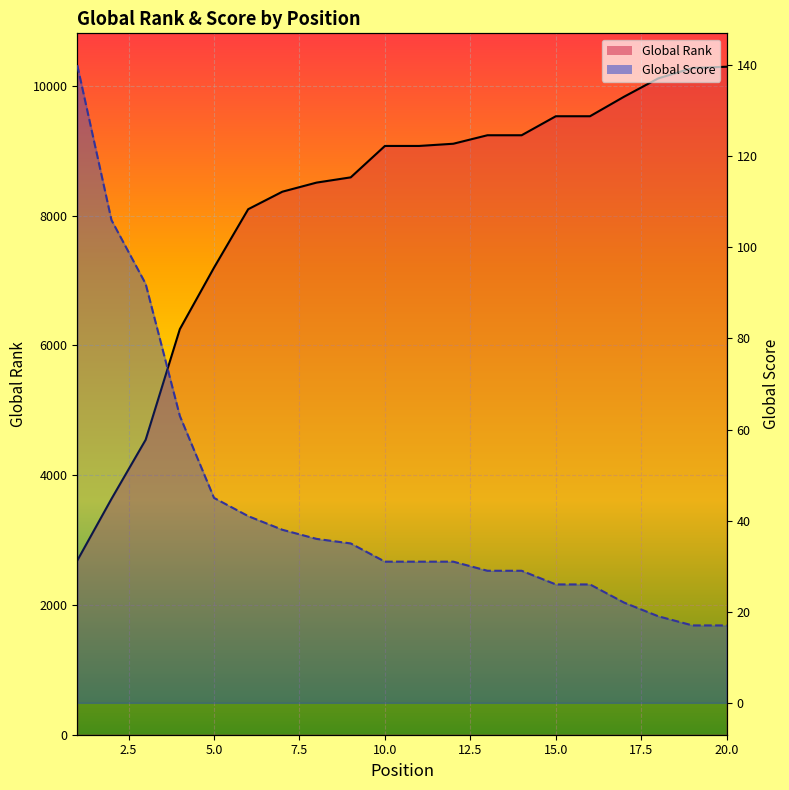

Does the chart display data point markers on the line(s)?

No